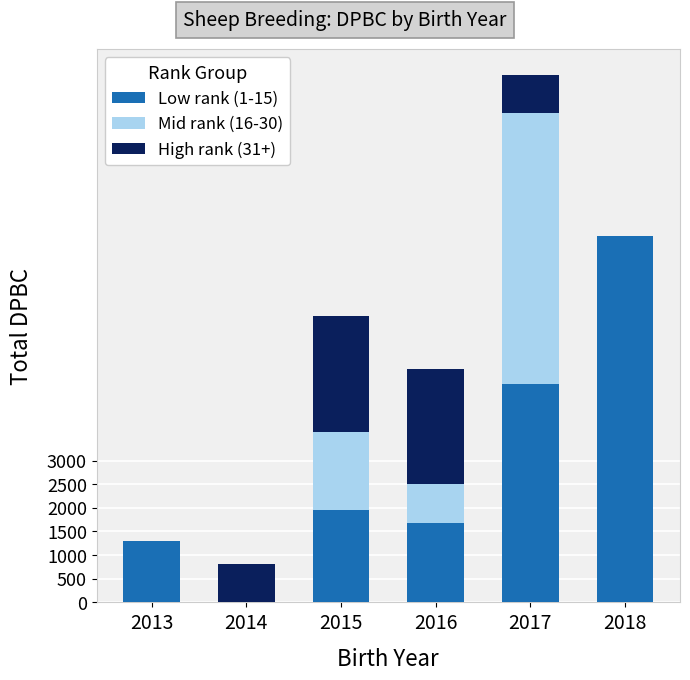

Reading right to left, list the values for the Low rank (1-15) series.

2018=7740	2017=4624	2016=1680	2015=1957	2014=0	2013=1299